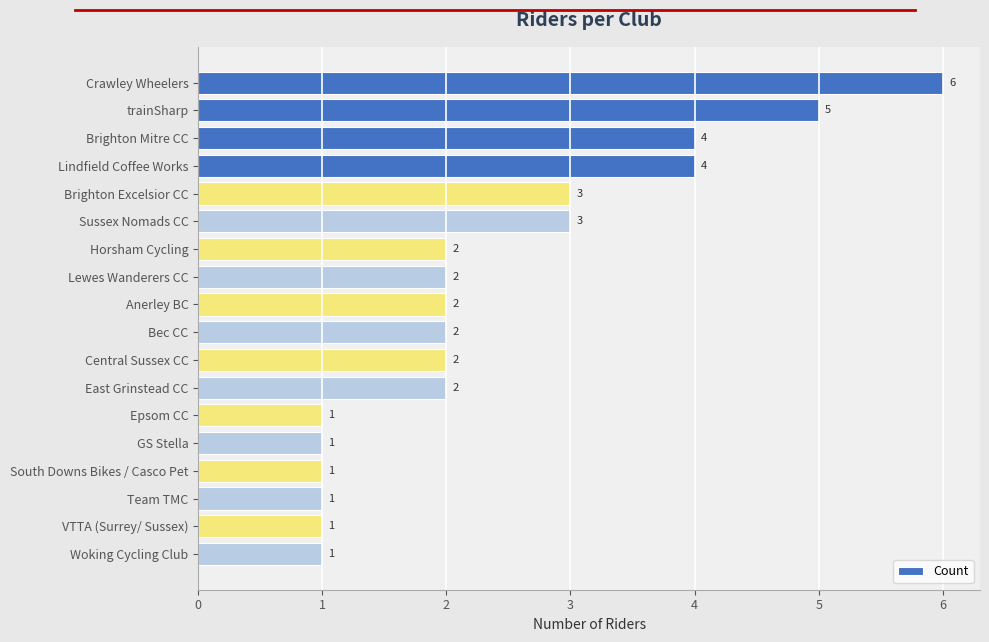

What is the value of the 4th bar from the top?

4